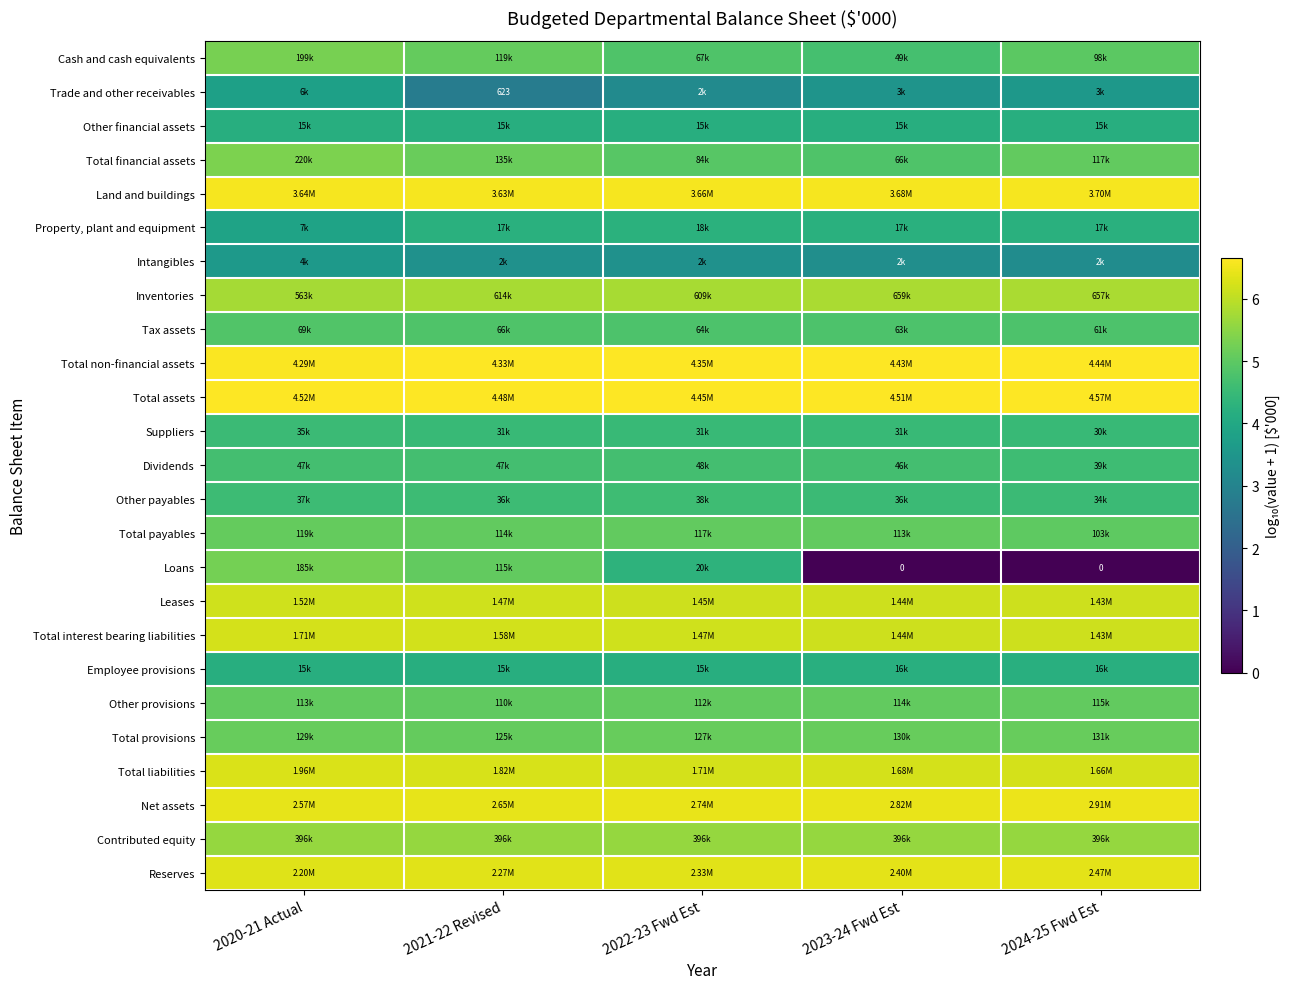

What is the minimum value for Total payables?

5.0